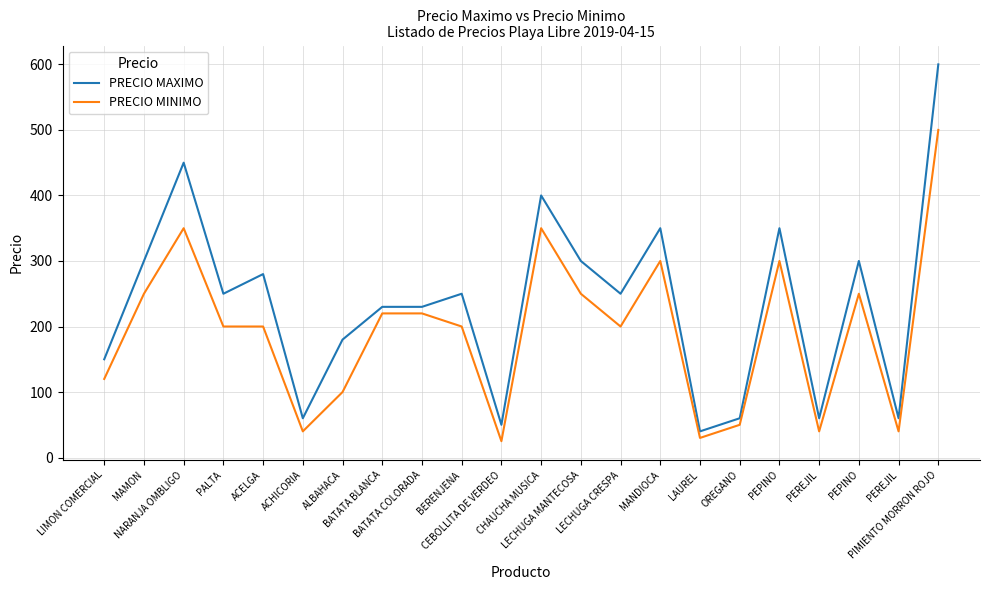

What are all the series names shown in the legend?

PRECIO MAXIMO, PRECIO MINIMO